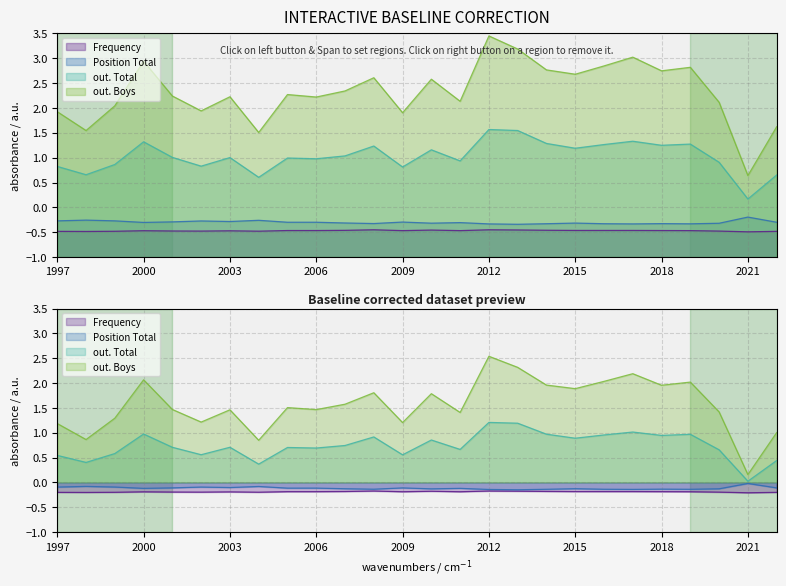

Where is the first local maximum for Frequency?

2000